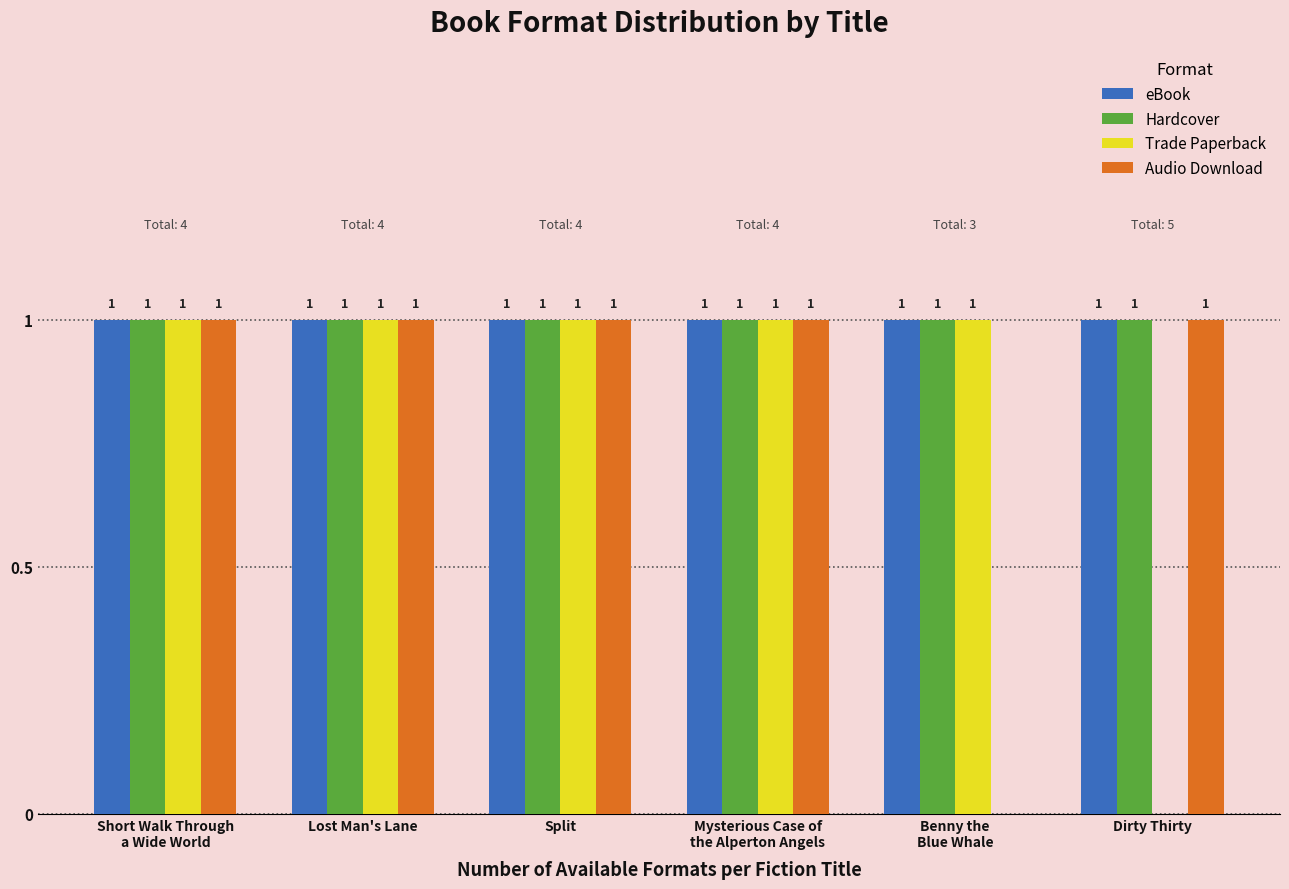

What is the total value across all series at Split?

4